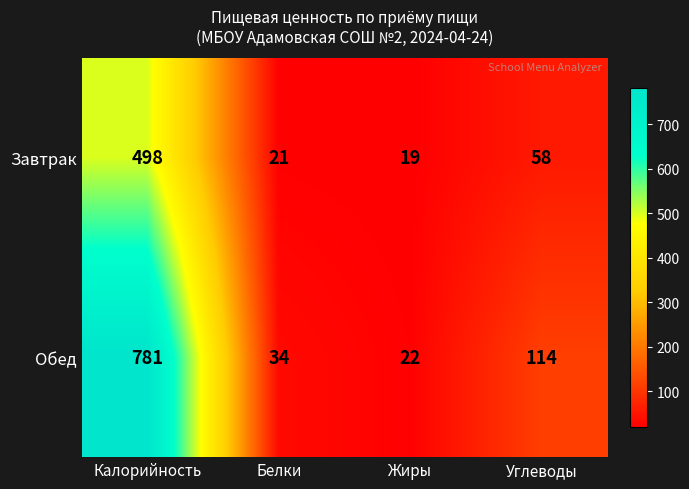

At how many categories does at least one series exceed 364?

1